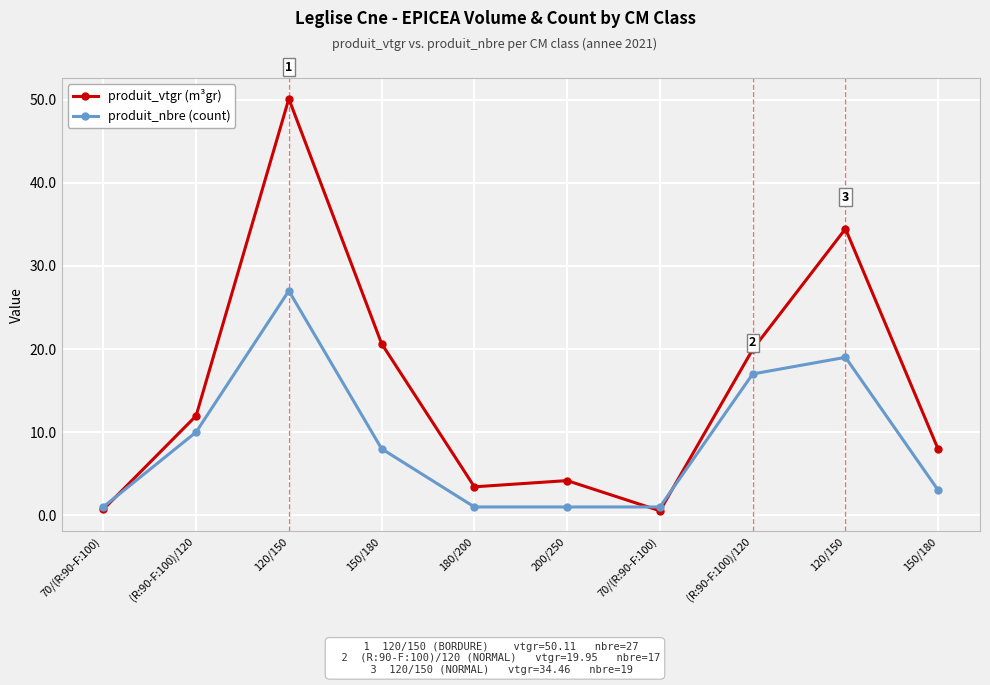

Is this an area chart (filled region under the line)?

No